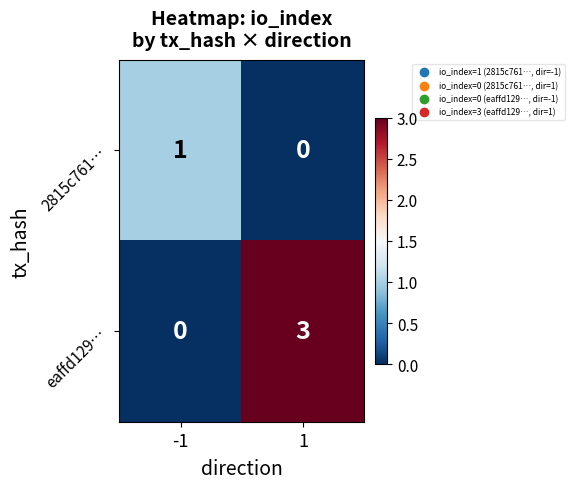

What is the maximum value shown in the chart?

3